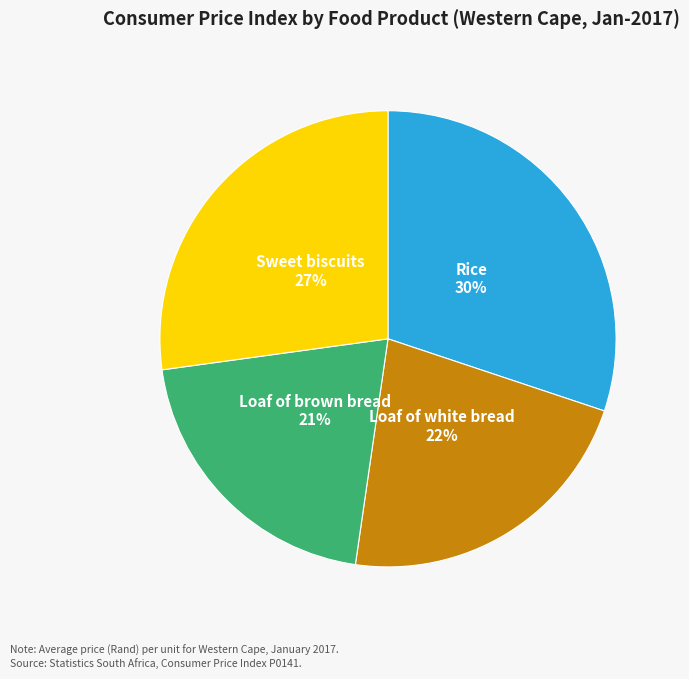

Does any single category account for the majority?

No